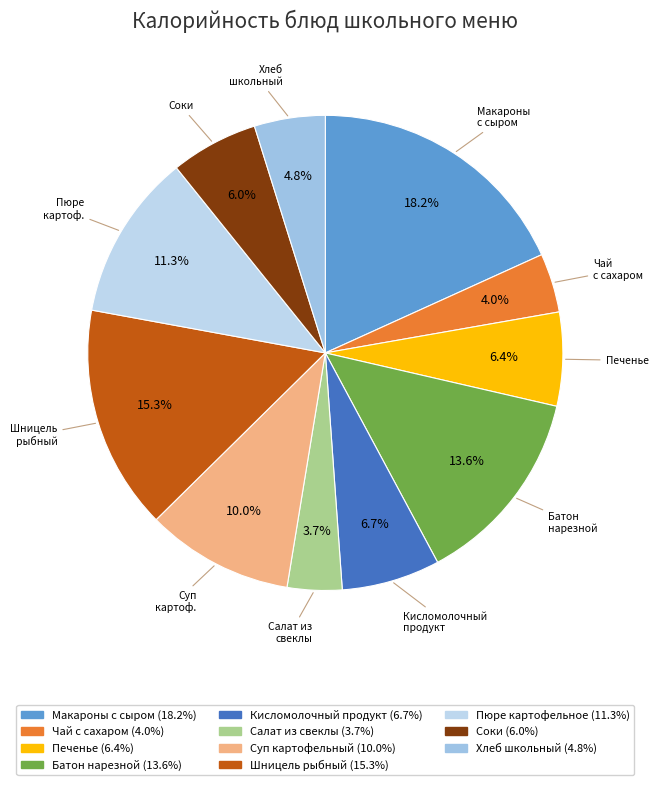

Does Шницель рыбный account for over 50% of the chart?

No